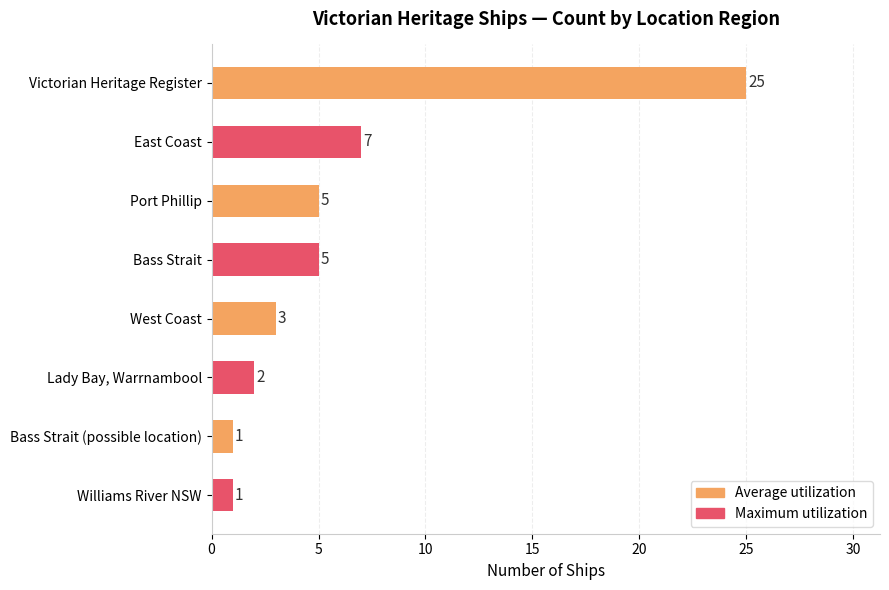

Is it true that the value at West Coast is 2?

False